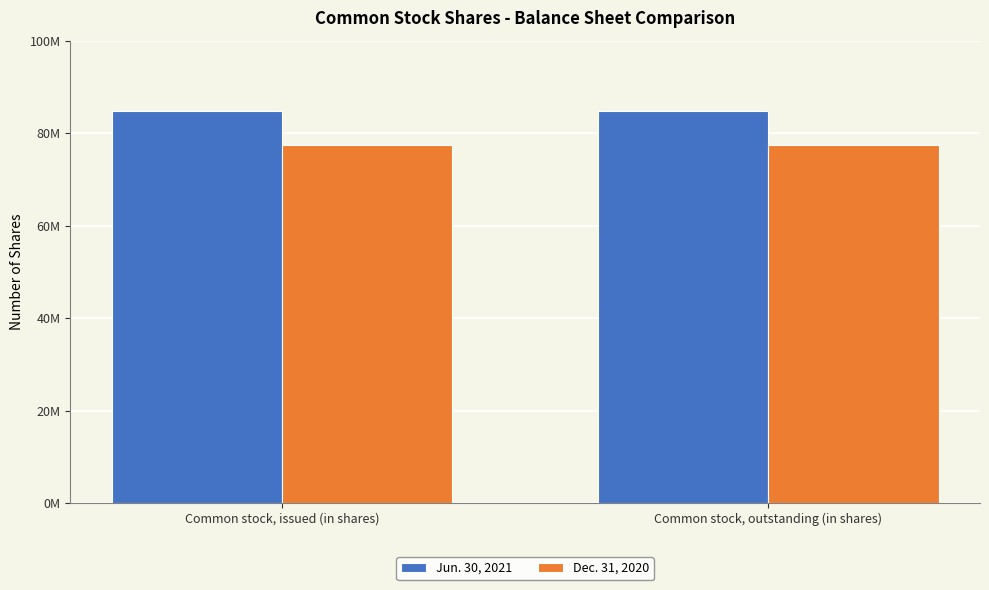

Rank the series by their maximum value, from lowest to highest.

Dec. 31, 2020, Jun. 30, 2021